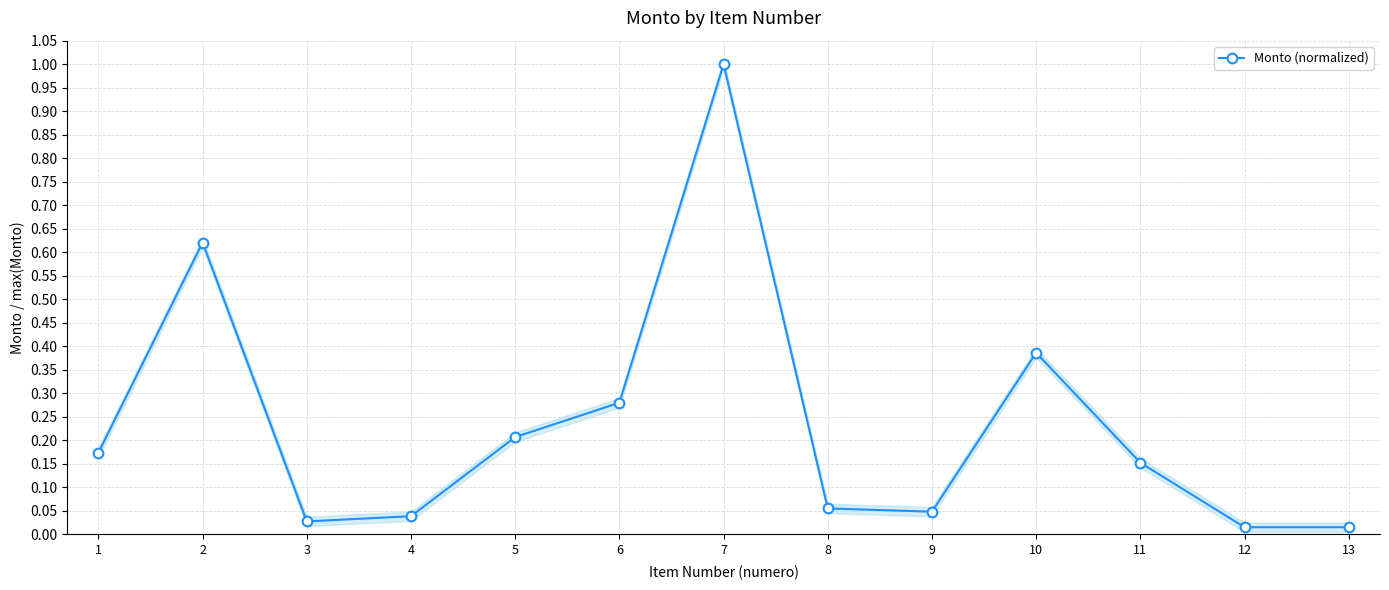

What is the value of the 7th point from the left?

1.0